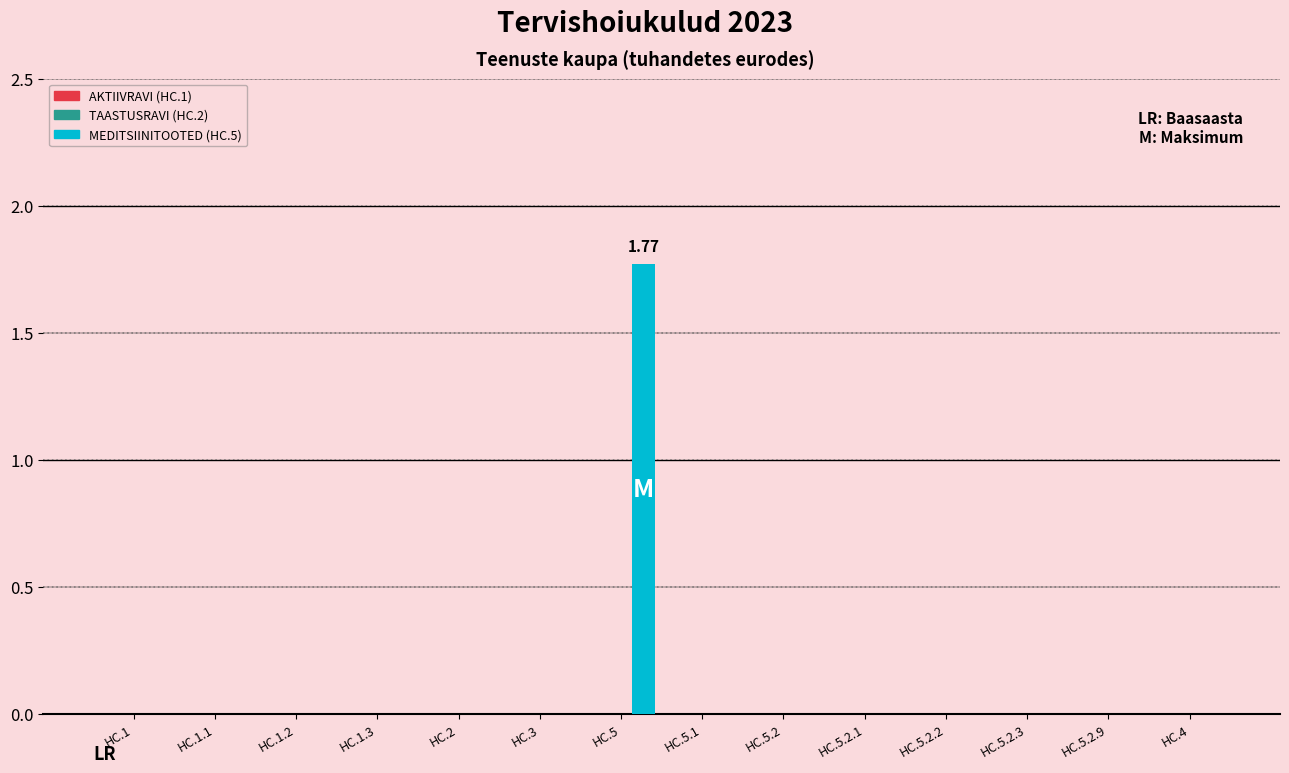

Count the number of data series in this chart.

1